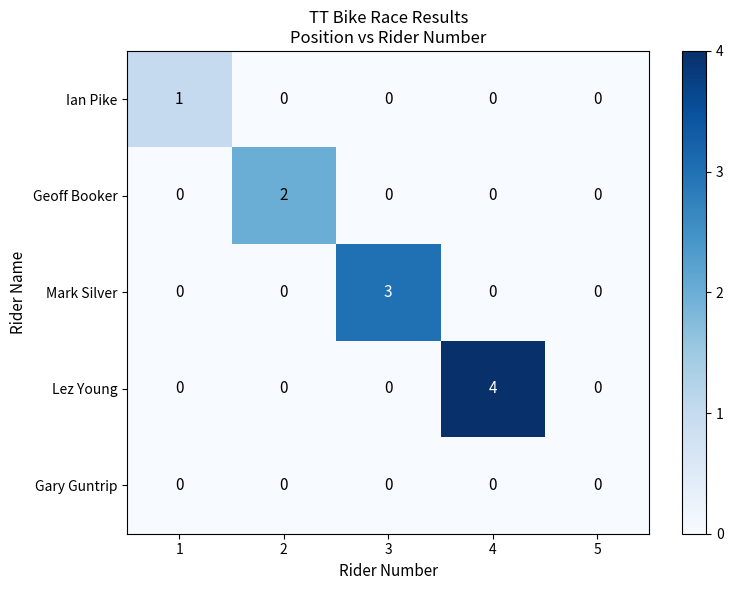

The value of Ian Pike at 4 is 0. True or false?

True